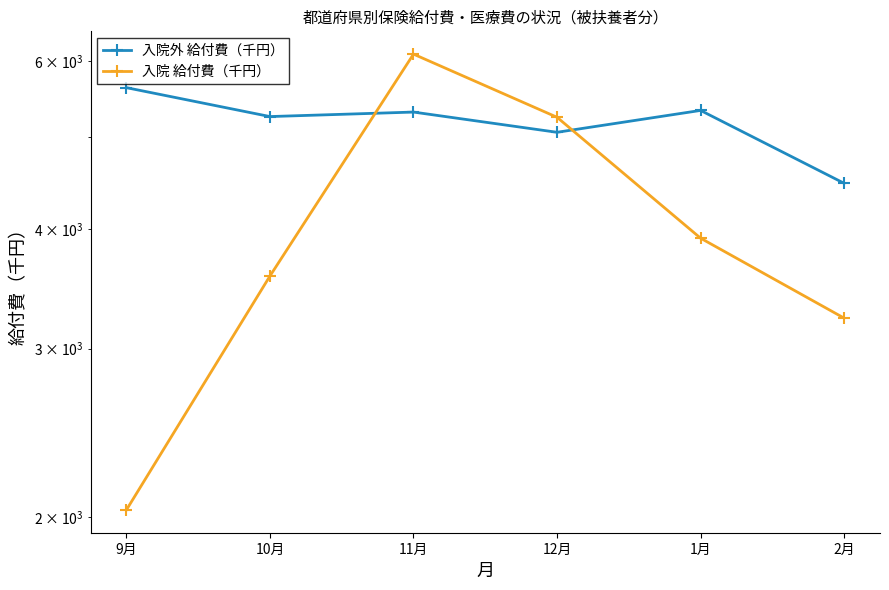

At which label is 入院 給付費（千円） closest to 4068?

1月